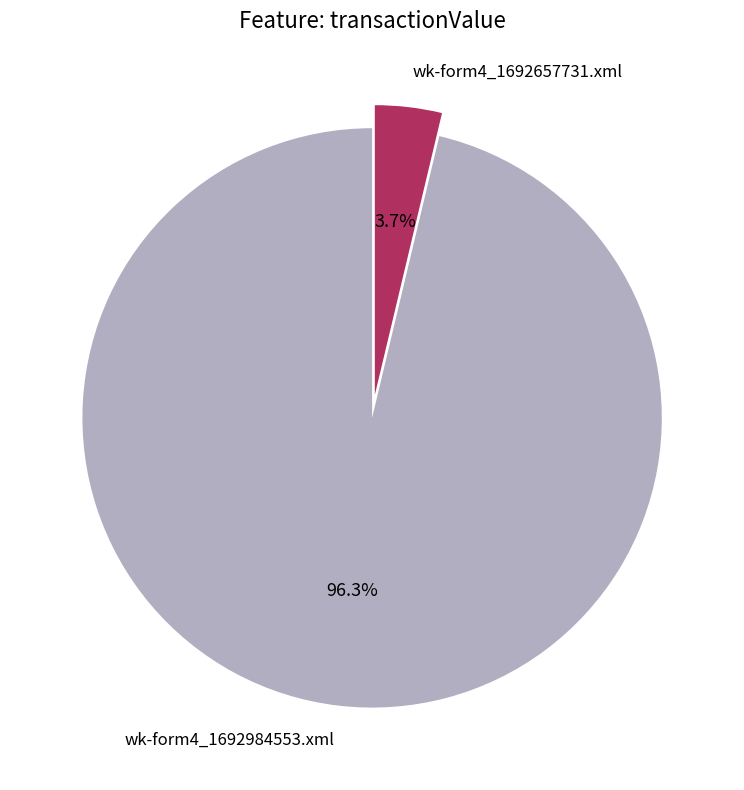

Which category has the biggest portion of the pie?

wk-form4_1692984553.xml